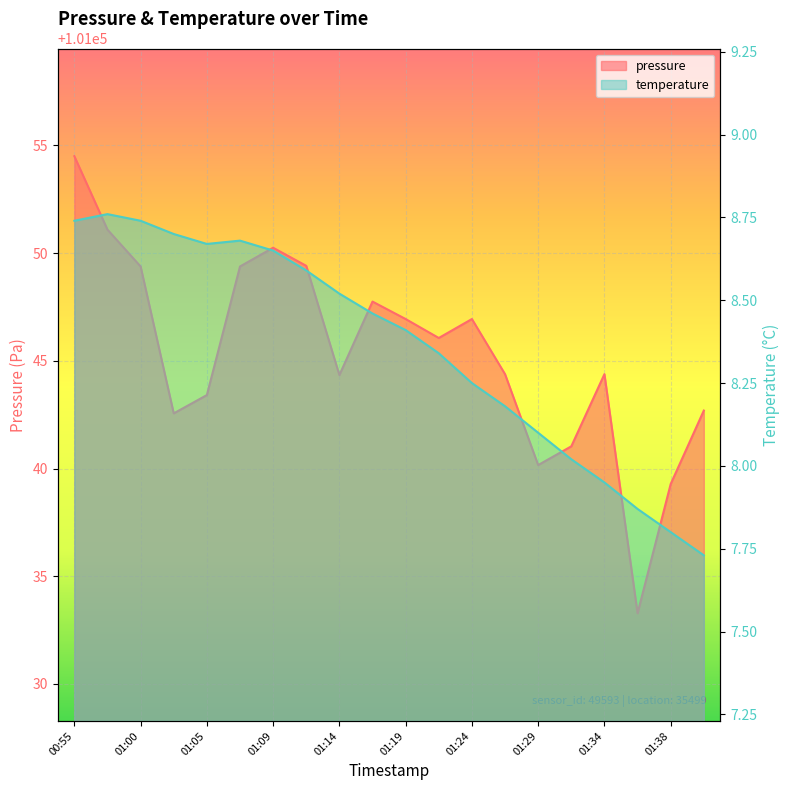

Reading left to right, what are all the values shown in this chart?

pressure: 00:55=101054.5	00:57=101051.1	01:00=101049.4	01:02=101042.6	01:05=101043.4	01:07=101049.4	01:09=101050.2	01:12=101049.4	01:14=101044.3	01:17=101047.8	01:19=101046.9	01:22=101046.1	01:24=101046.9	01:26=101044.4	01:29=101040.2	01:31=101041.0	01:34=101044.4	01:36=101033.3	01:38=101039.3	01:41=101042.7
temperature: 00:55=8.7	00:57=8.8	01:00=8.7	01:02=8.7	01:05=8.7	01:07=8.7	01:09=8.7	01:12=8.6	01:14=8.5	01:17=8.5	01:19=8.4	01:22=8.3	01:24=8.2	01:26=8.2	01:29=8.1	01:31=8.0	01:34=8.0	01:36=7.9	01:38=7.8	01:41=7.7